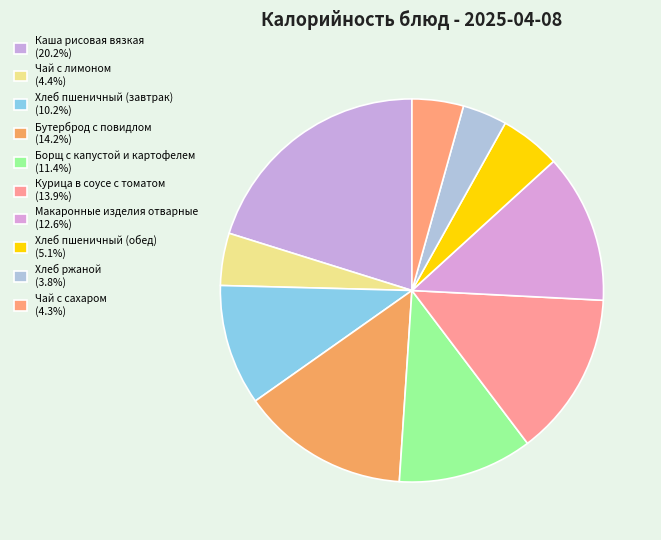

To the nearest percent, what is the difference between the Макаронные изделия отварные and Хлеб пшеничный (завтрак) slice percentages?

2%